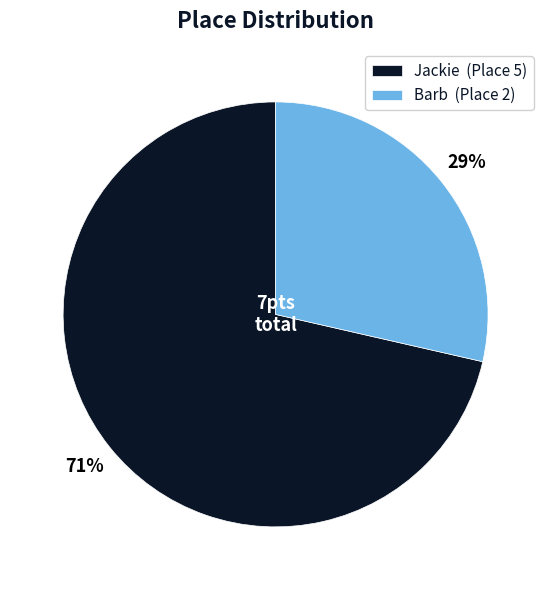

Count the number of slices in the pie.

2